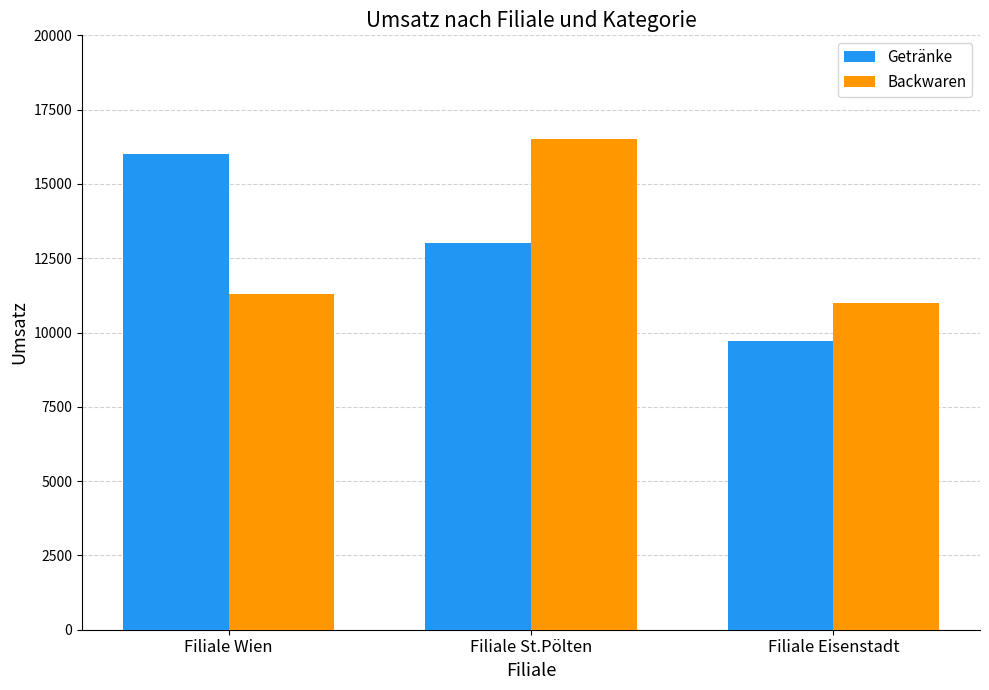

Reading right to left, what are all the values shown in this chart?

Getränke: Filiale Eisenstadt=9700	Filiale St.Pölten=13000	Filiale Wien=16000
Backwaren: Filiale Eisenstadt=11000	Filiale St.Pölten=16500	Filiale Wien=11300